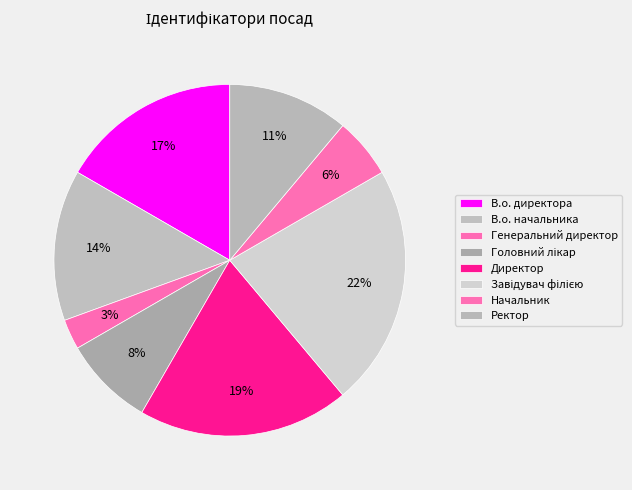

To the nearest percent, what percentage of the pie is Ректор?

11%